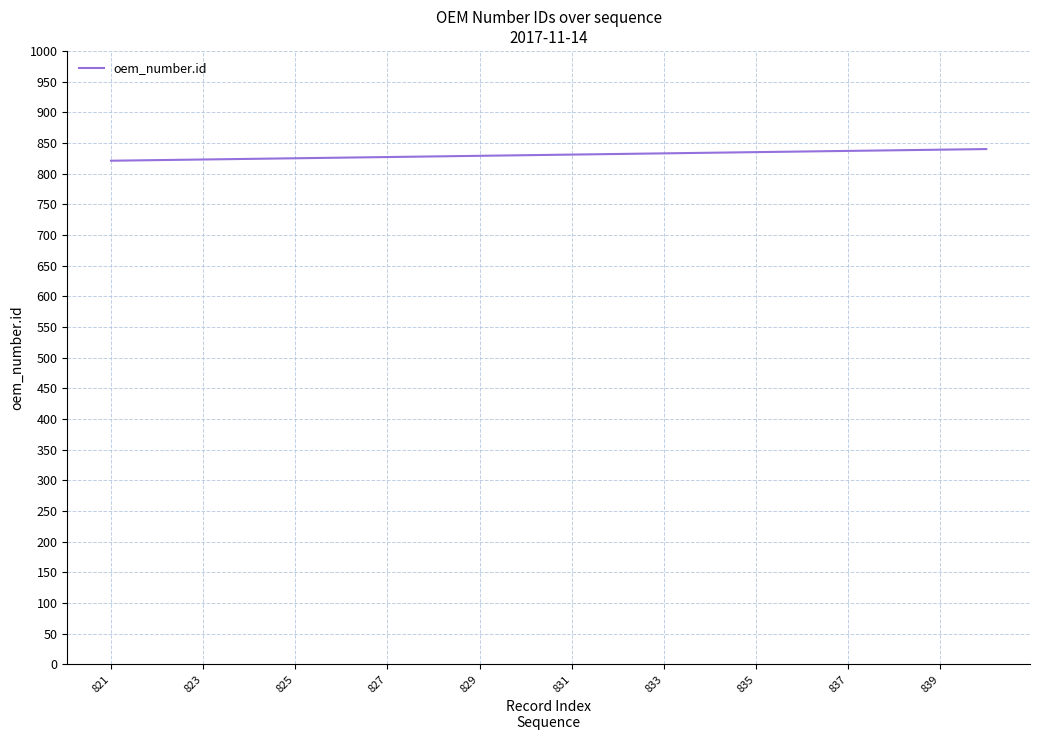

What is the smallest value displayed?

821